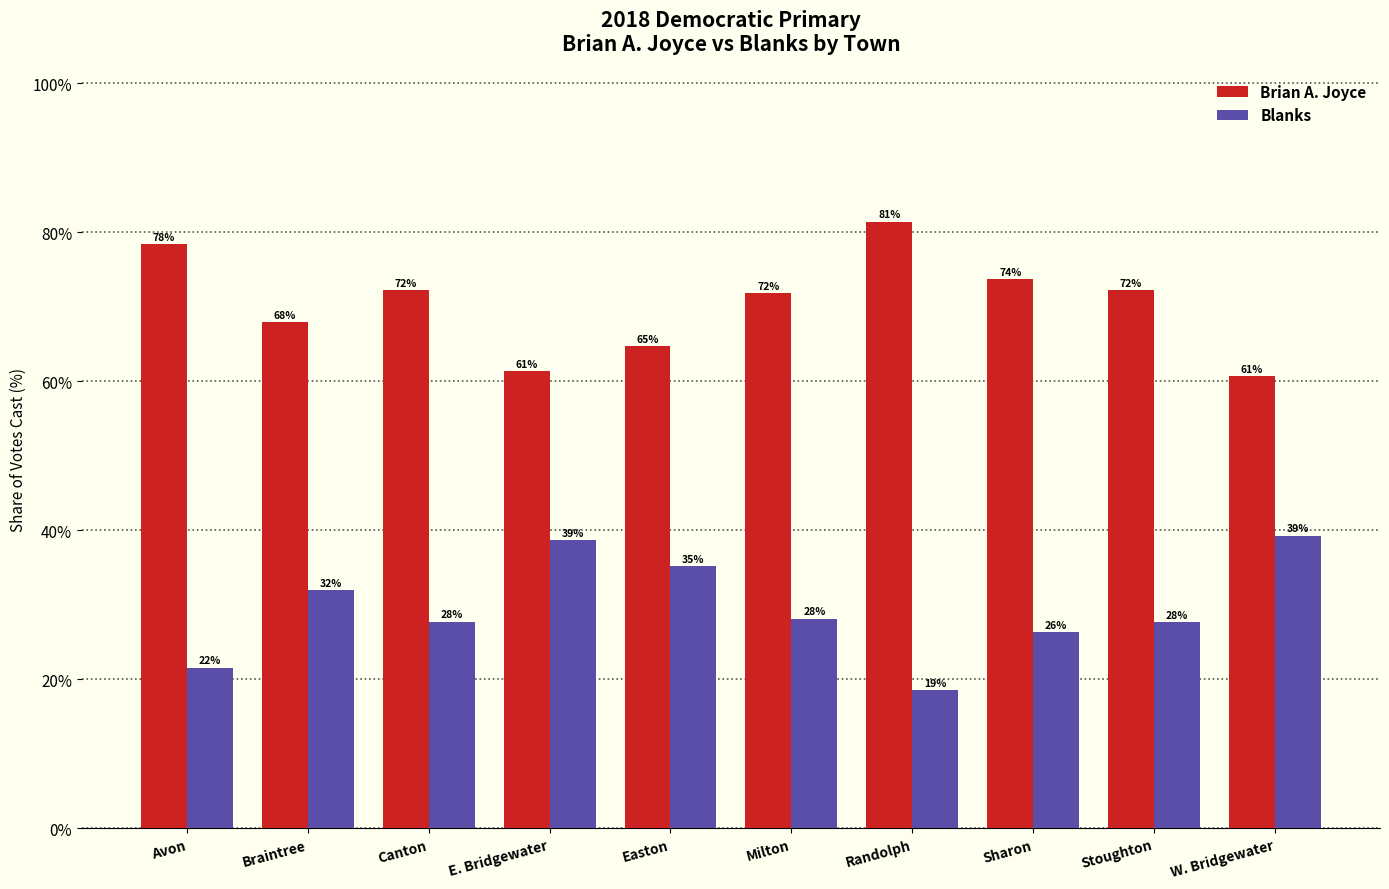

What are all the series names shown in the legend?

Brian A. Joyce, Blanks